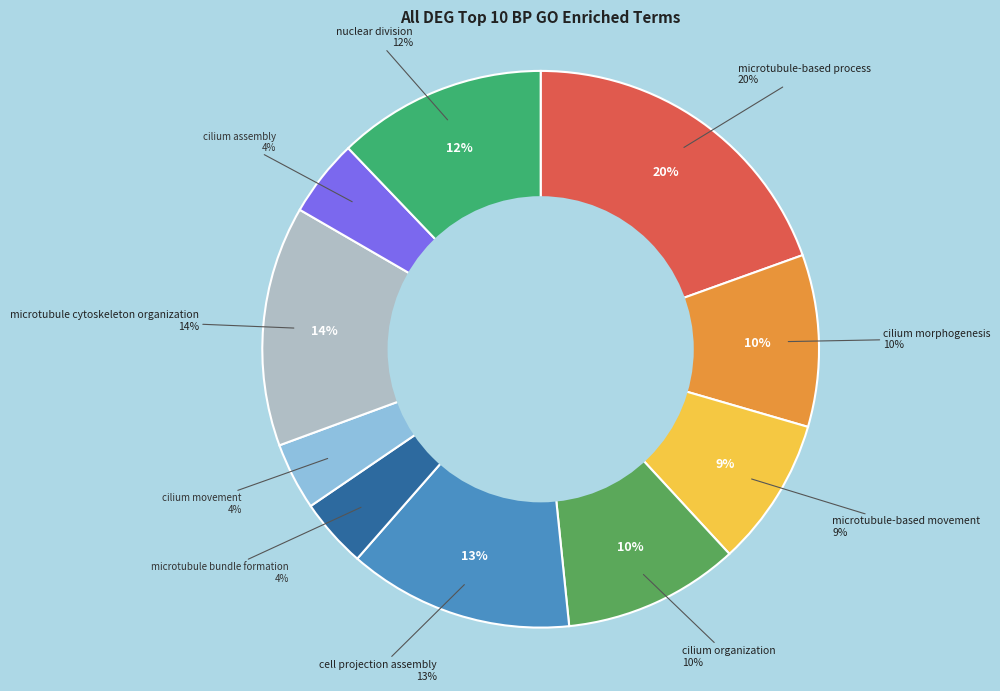

To the nearest percent, what percentage of the pie is cilium morphogenesis?

10%